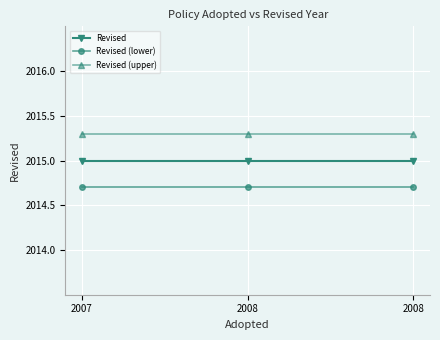

Is it true that Revised (upper) equals 2015.3 at 2007?

True